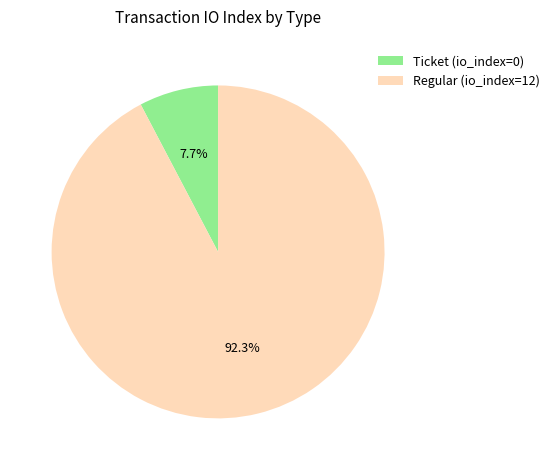

Count the number of slices in the pie.

2